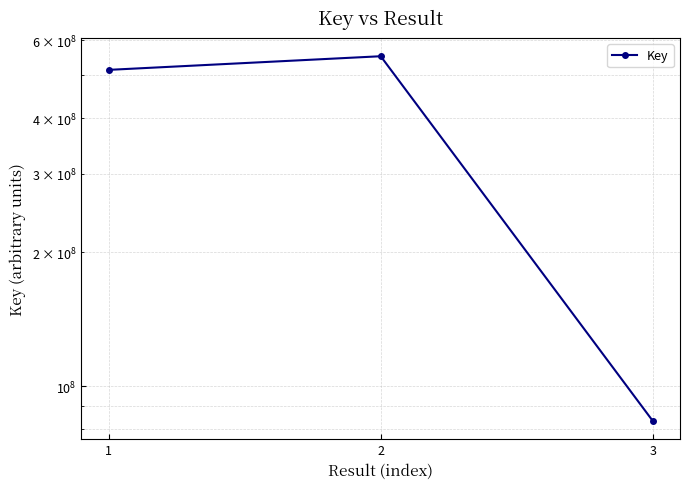

What is the sum of all values?

1149371144